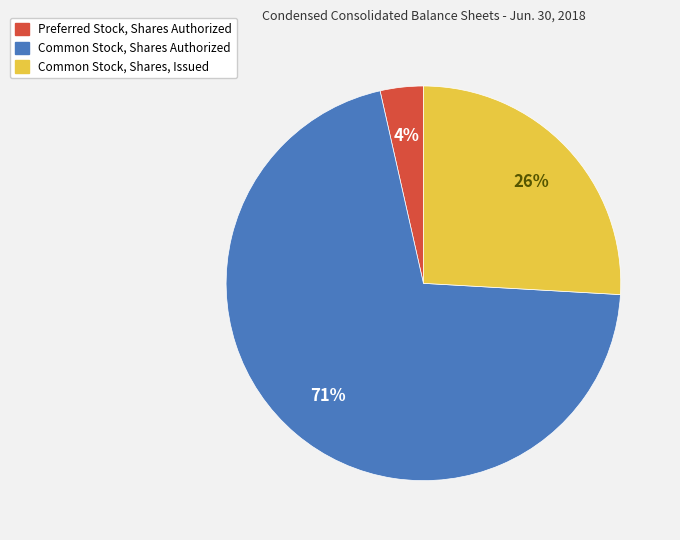

Between Common Stock, Shares, Issued and Preferred Stock, Shares Authorized, which is larger?

Common Stock, Shares, Issued